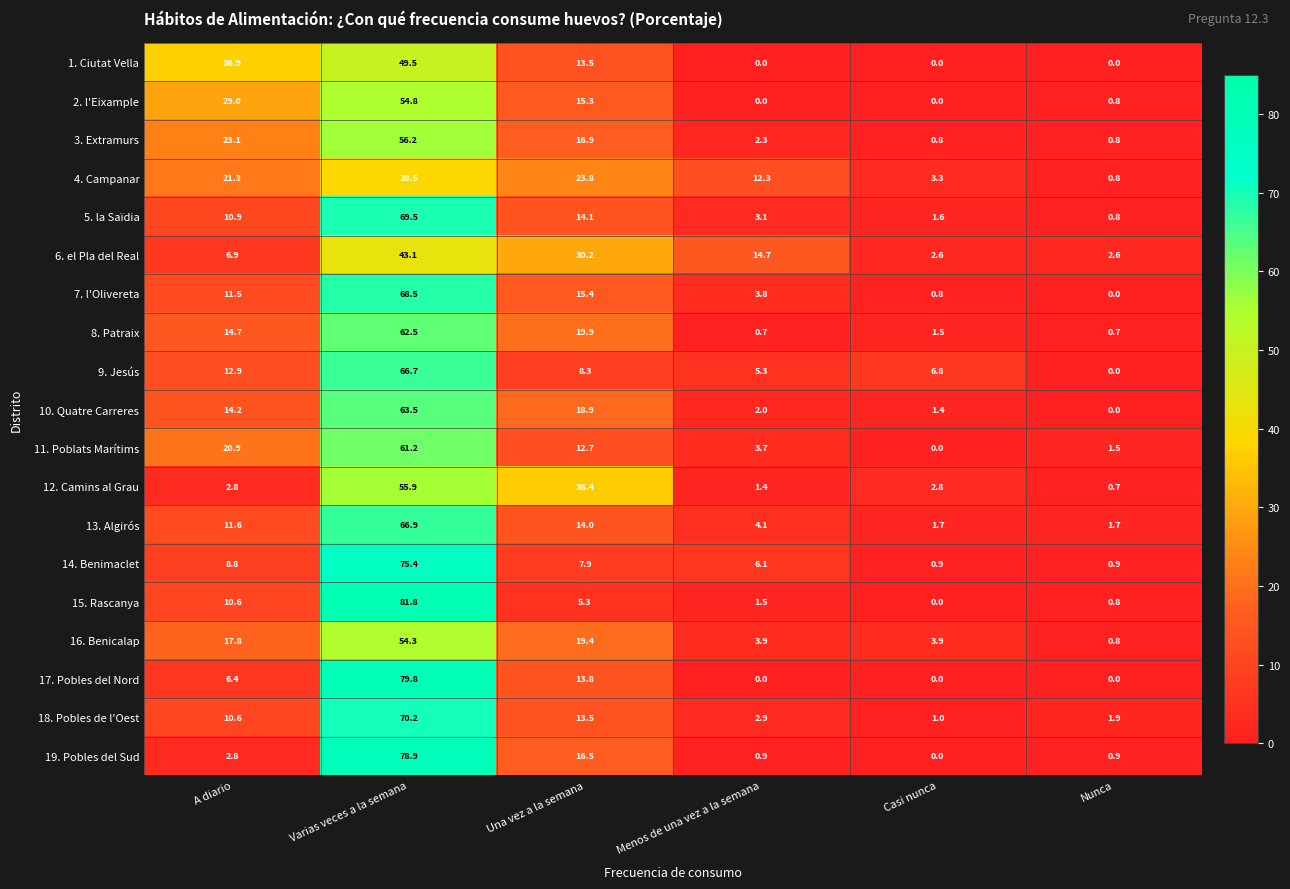

Which series has the largest range (max minus min)?

15. Rascanya